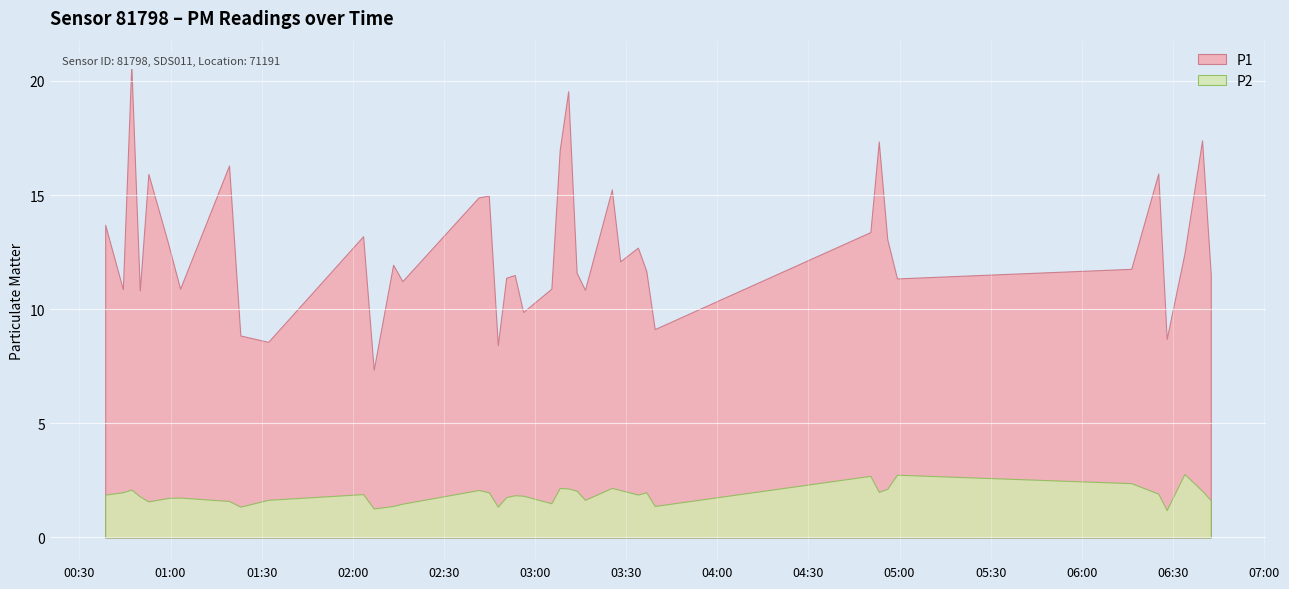

What is the total value across all series at 2024-02-04T04:53:10?

19.4